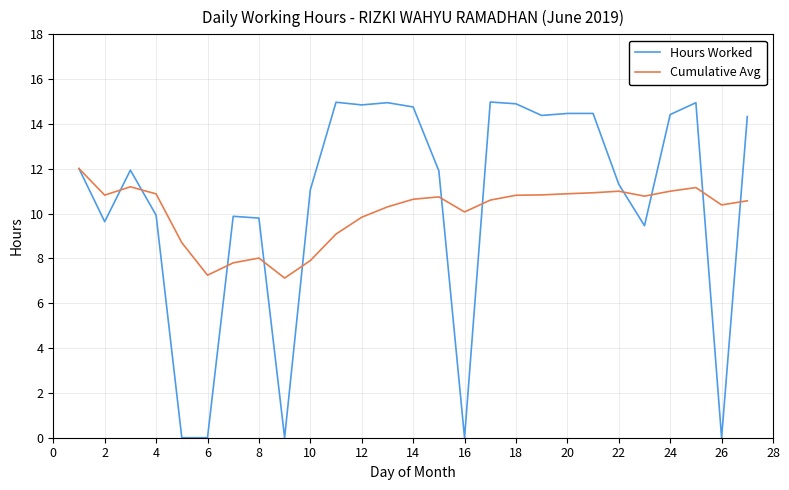

Which series has the widest spread of values?

Hours Worked